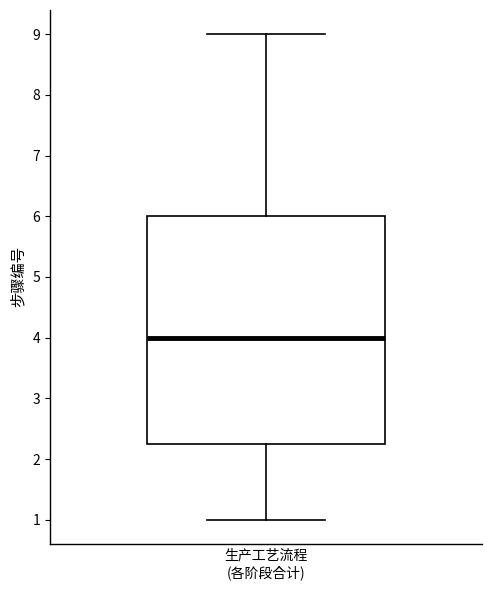

Transcribe this box plot: give where the median line is, the range the box spans, and where the two whiskers end, as read against the y-axis. The values are not printed on the chart, so give them approximately, as read against the axis.

median 4.0, box 2.3 to 6.0, whiskers 1.0 to 9.0